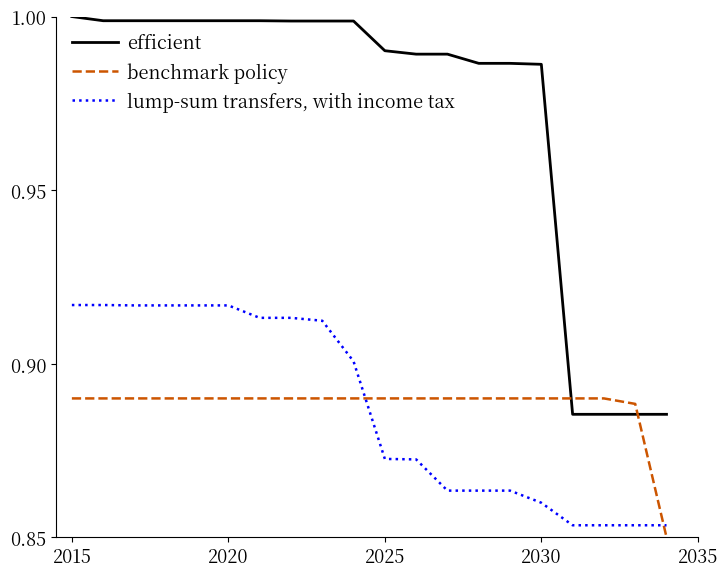

List the series in order of their peak value, highest first.

efficient, lump-sum transfers, with income tax, benchmark policy